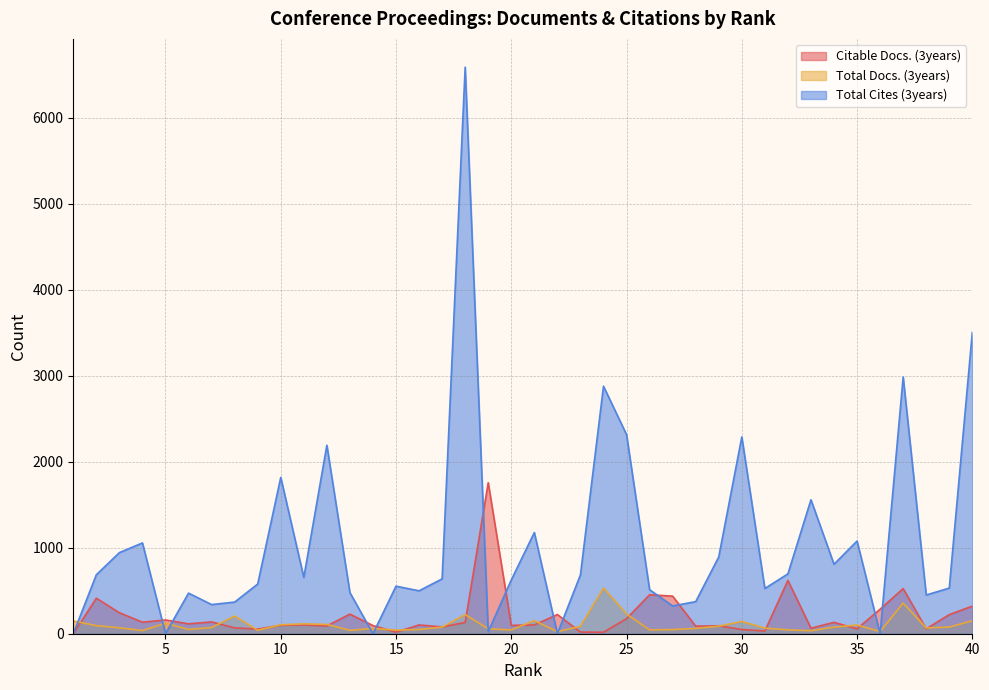

Where is the first local maximum for Total Cites (3years)?

4